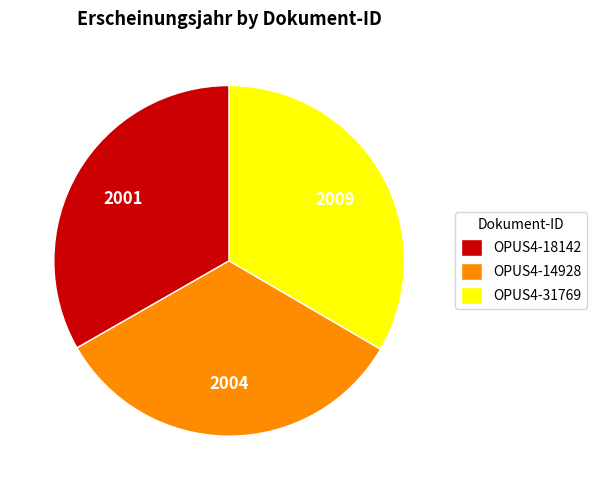

Is the sum of OPUS4-14928 and OPUS4-31769 greater than half?

Yes